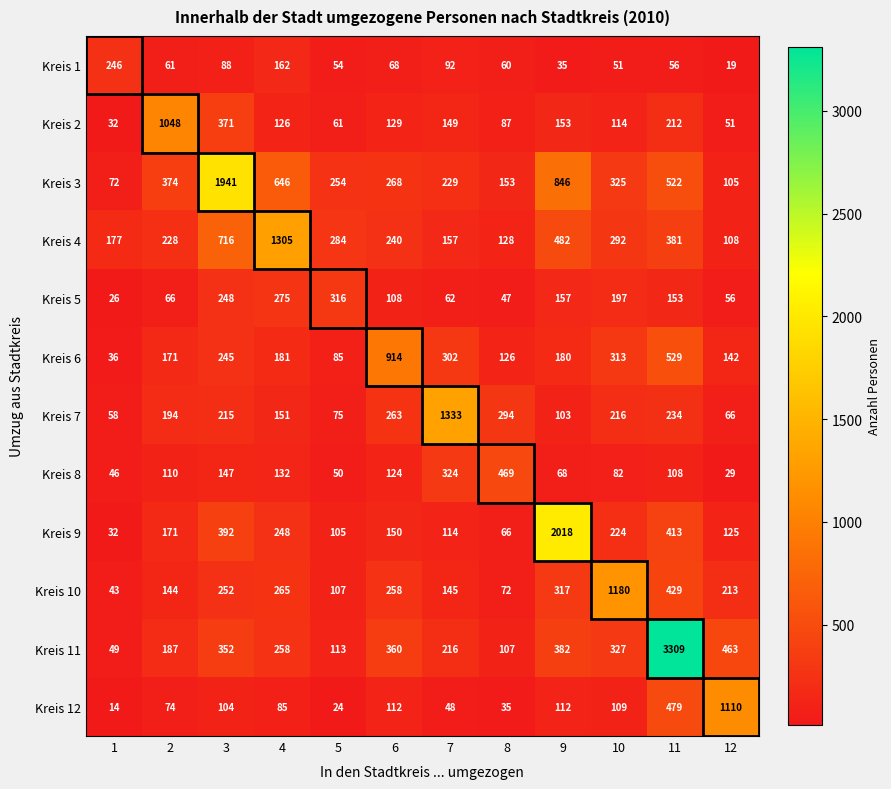

Where does the Kreis 4 series first go above 284?

3